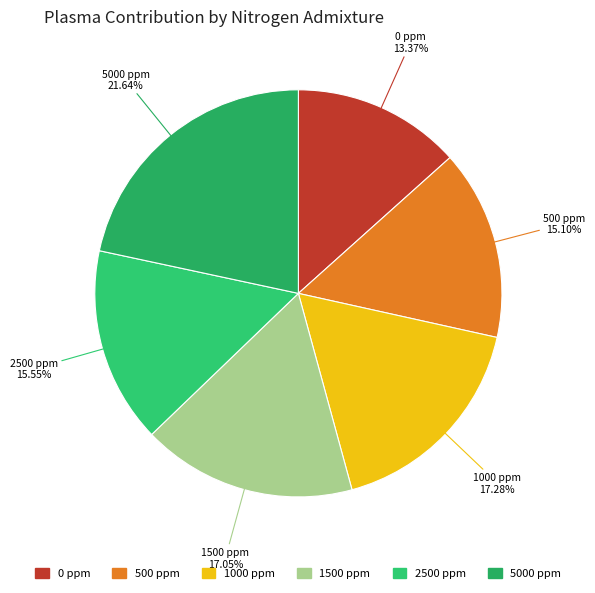

Does any single category account for the majority?

No